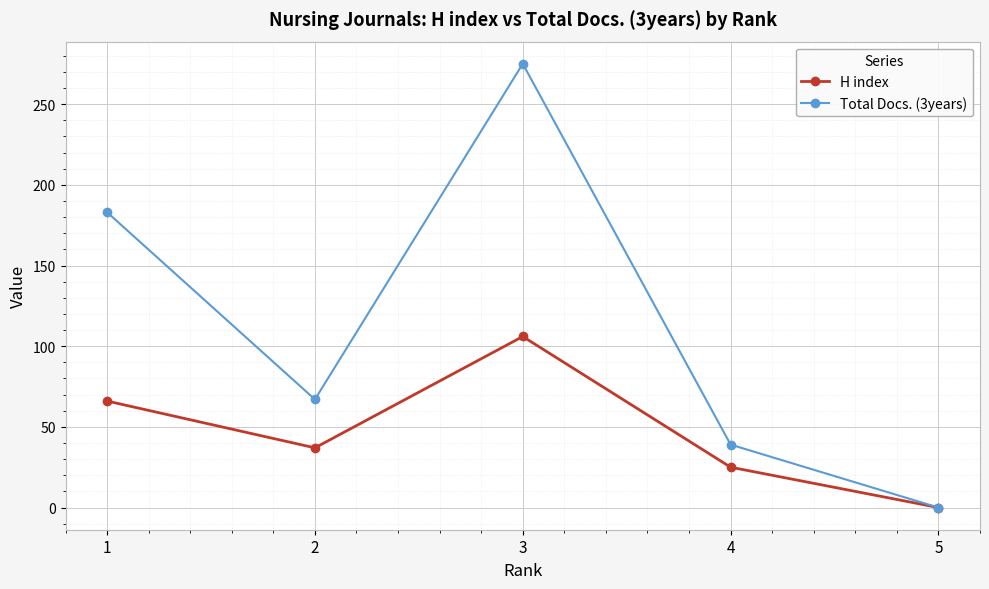

What is the value of the H index point at the 4th from the left?

25